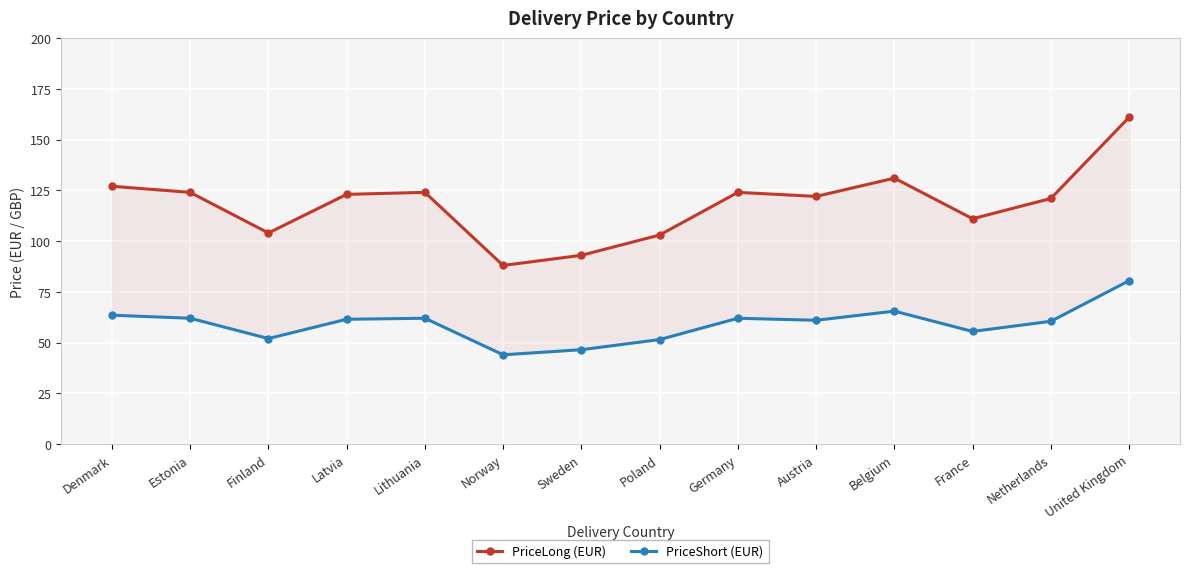

What is the maximum value for PriceShort (EUR)?

80.5